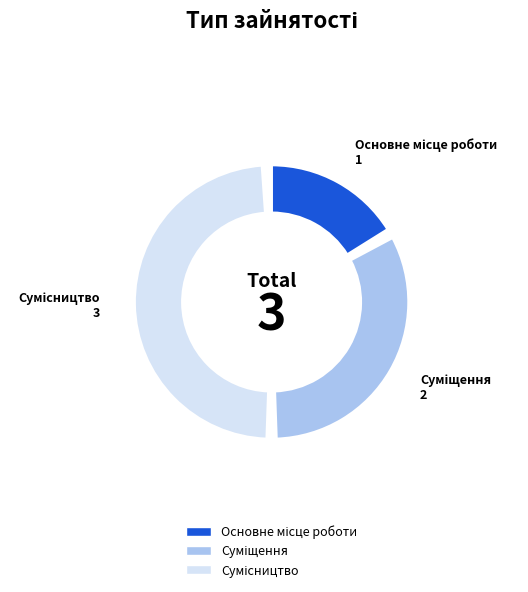

Which slice is the smallest?

Основне місце роботи